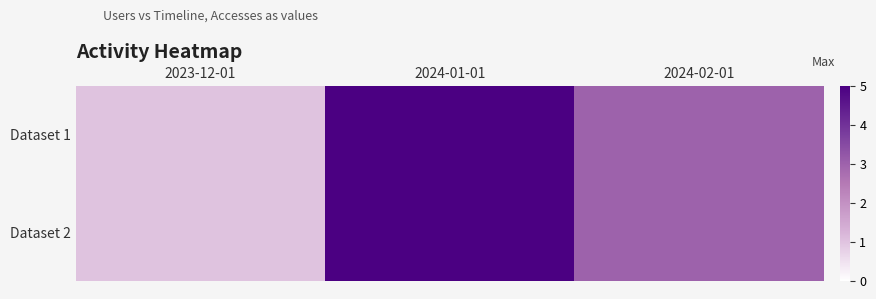

Reading left to right, what are all the values shown in this chart?

Dataset 1: 2023-12-01=1	2024-01-01=5	2024-02-01=3
Dataset 2: 2023-12-01=1	2024-01-01=5	2024-02-01=3